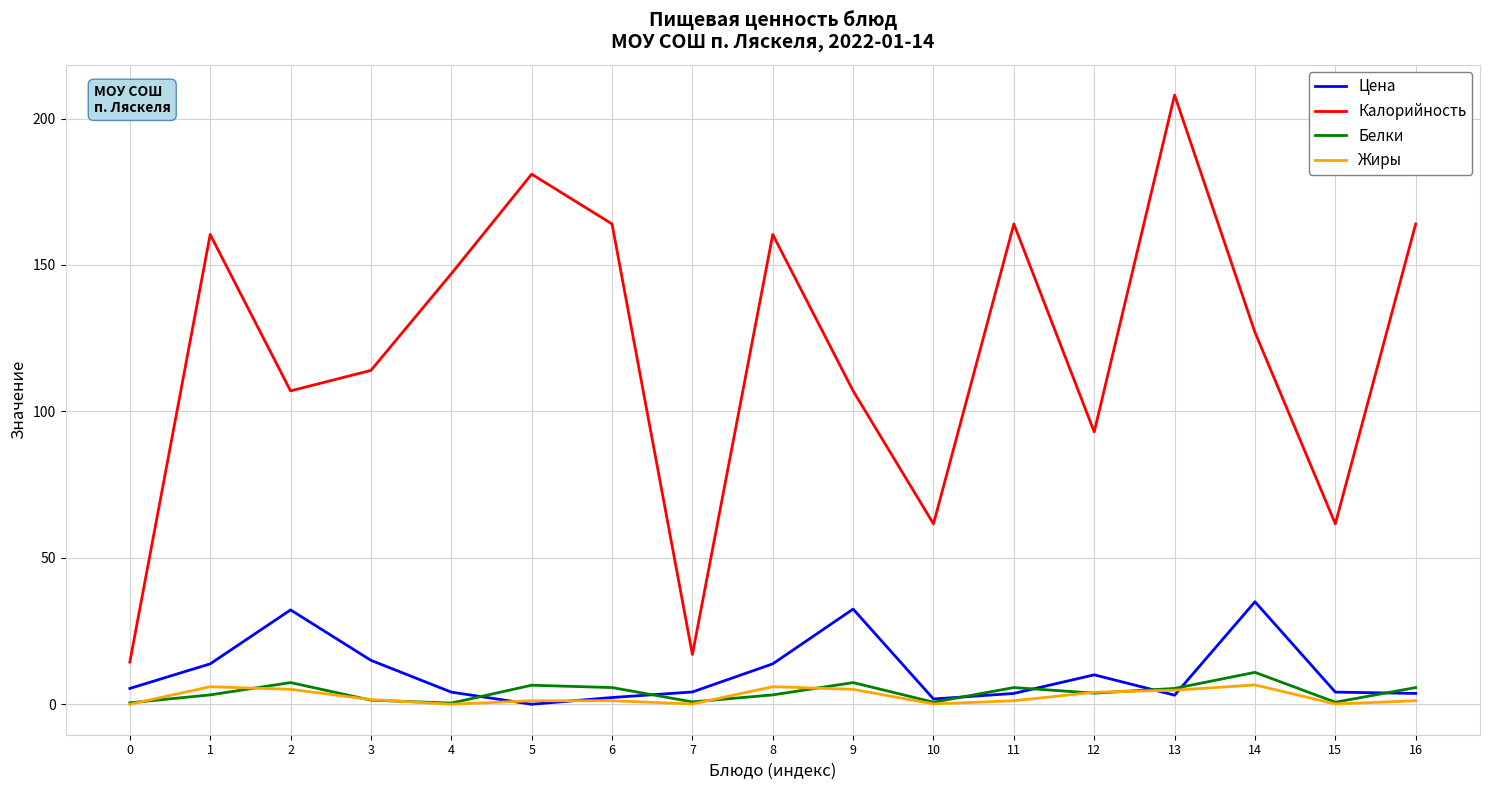

At 9, list the series in order from smallest to largest.

Жиры, Белки, Цена, Калорийность